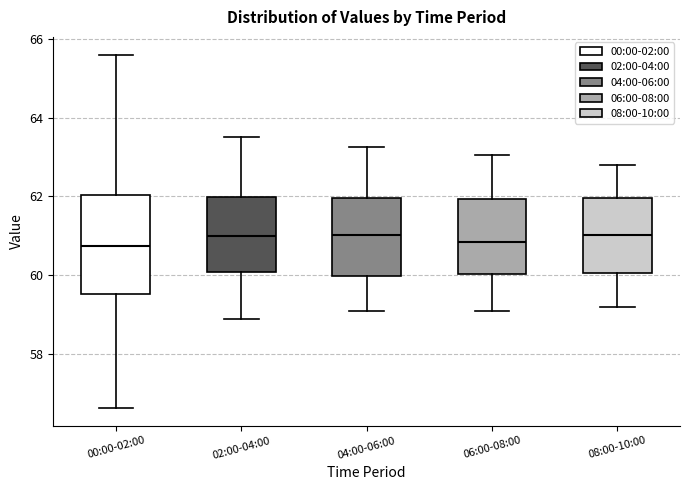

Reading left to right, read every box against the y-axis: the position of its median line, the range the box covers, and the ends of its whiskers. The values are not printed on the chart, so give them approximately, as read against the axis.

00:00-02:00: median 60.8, box 59.6 to 62.0, whiskers 56.6 to 65.6
02:00-04:00: median 61.0, box 60.0 to 62.0, whiskers 59.0 to 63.6
04:00-06:00: median 61.0, box 60.0 to 62.0, whiskers 59.2 to 63.2
06:00-08:00: median 60.8, box 60.0 to 62.0, whiskers 59.2 to 63.0
08:00-10:00: median 61.0, box 60.0 to 62.0, whiskers 59.2 to 62.8